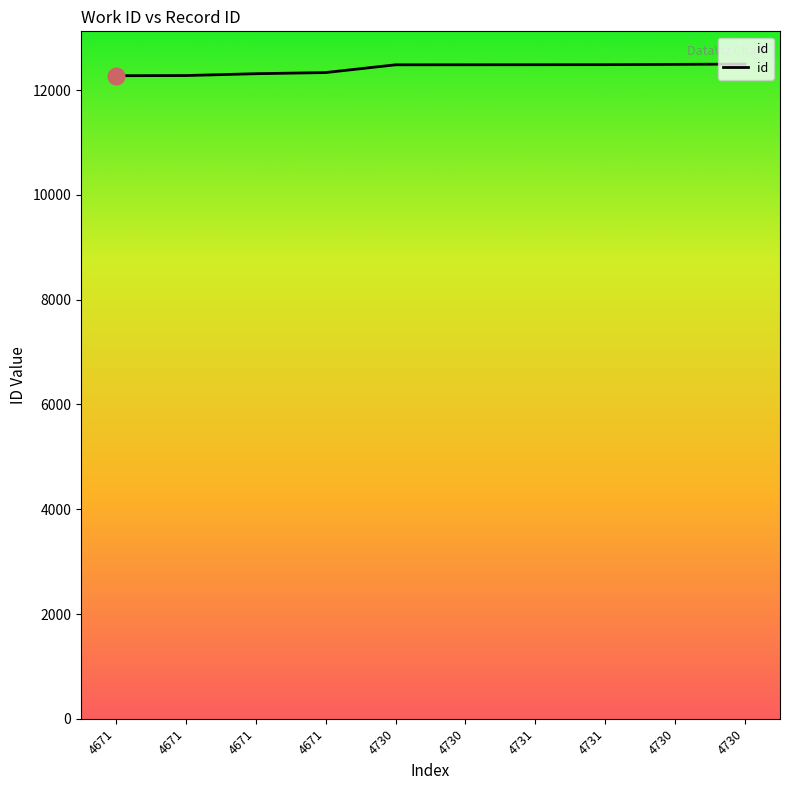

Does the chart have visible grid lines?

No